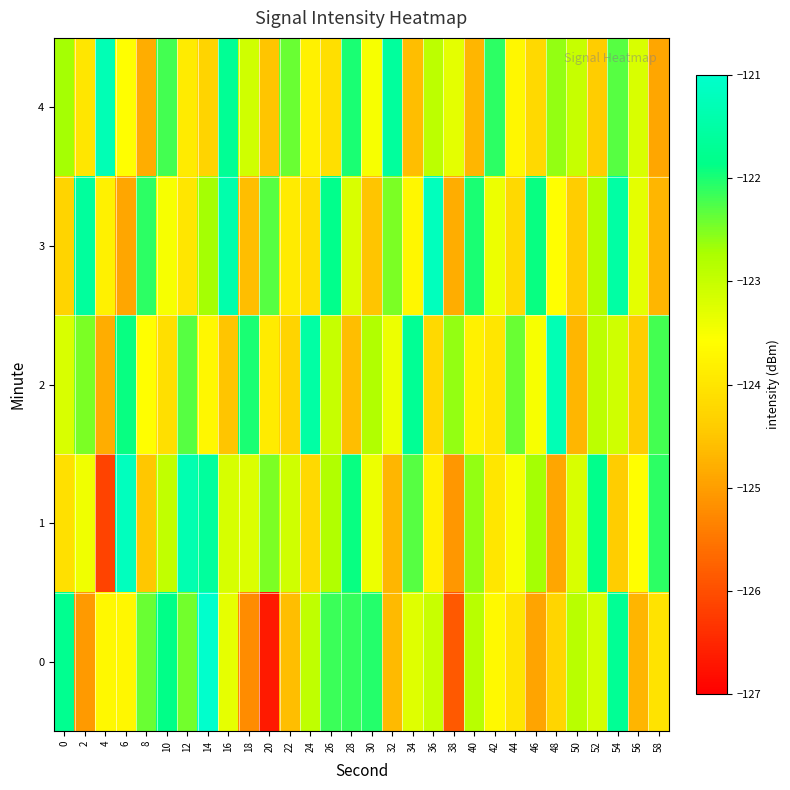

Reading right to left, extract all data points from this chart.

0: 58=-124.0	56=-124.7	54=-121.7	52=-123.2	50=-122.9	48=-124.3	46=-124.9	44=-124.0	42=-123.7	40=-122.9	38=-125.9	36=-123.0	34=-123.3	32=-124.6	30=-122.0	28=-122.1	26=-122.2	24=-122.9	22=-124.6	20=-126.7	18=-125.2	16=-123.3	14=-121.0	12=-122.4	10=-121.9	8=-122.4	6=-123.7	4=-123.7	2=-125.0	0=-121.8
1: 58=-122.1	56=-123.6	54=-124.4	52=-121.8	50=-123.2	48=-124.9	46=-122.7	44=-123.5	42=-124.0	40=-122.6	38=-125.1	36=-123.8	34=-122.3	32=-124.7	30=-123.4	28=-121.9	26=-122.8	24=-124.2	22=-123.1	20=-122.5	18=-123.2	16=-123.2	14=-121.6	12=-121.3	10=-123.0	8=-124.5	6=-121.2	4=-126.2	2=-123.4	0=-124.1
2: 58=-122.2	56=-124.4	54=-123.1	52=-122.9	50=-124.7	48=-121.3	46=-123.5	44=-122.4	42=-124.0	40=-123.8	38=-122.6	36=-124.2	34=-121.7	32=-123.4	30=-122.8	28=-124.6	26=-123.0	24=-121.5	22=-124.3	20=-123.9	18=-122.0	16=-124.5	14=-123.7	12=-122.3	10=-124.1	8=-123.6	6=-121.9	4=-124.8	2=-122.5	0=-123.2
3: 58=-124.7	56=-123.3	54=-121.5	52=-122.8	50=-124.4	48=-123.6	46=-121.9	44=-124.2	42=-123.4	40=-122.0	38=-124.8	36=-121.2	34=-123.7	32=-122.5	30=-124.5	28=-123.2	26=-121.8	24=-124.1	22=-123.9	20=-122.3	18=-124.6	16=-121.4	14=-122.7	12=-124.0	10=-123.5	8=-122.1	6=-124.9	4=-123.8	2=-121.6	0=-124.3
4: 58=-124.9	56=-123.2	54=-122.3	52=-124.4	50=-123.0	48=-122.6	46=-124.2	44=-123.7	42=-122.1	40=-124.7	38=-123.3	36=-122.9	34=-124.6	32=-121.6	30=-123.5	28=-122.0	26=-124.1	24=-123.8	22=-122.4	20=-124.5	18=-123.1	16=-121.7	14=-124.3	12=-123.9	10=-122.2	8=-124.8	6=-123.6	4=-121.3	2=-124.0	0=-122.7